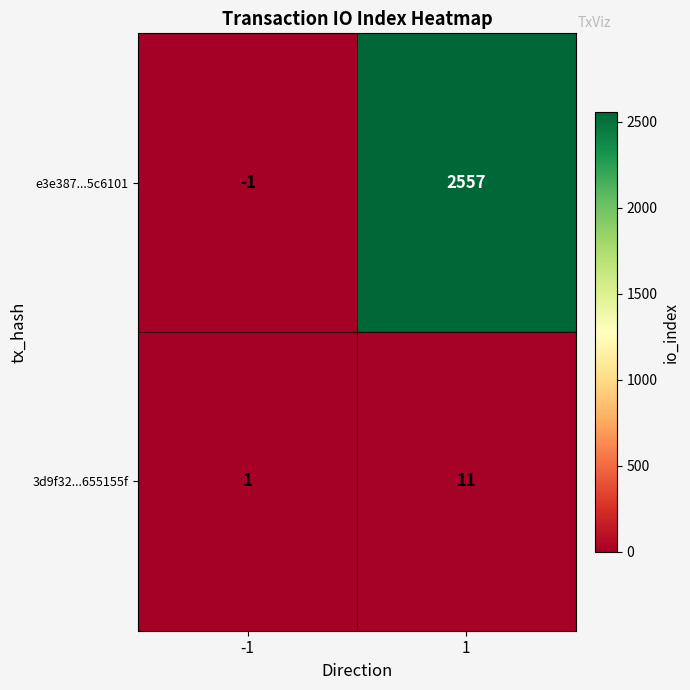

What is the approximate value of 3d9f32...655155f at 1?

11